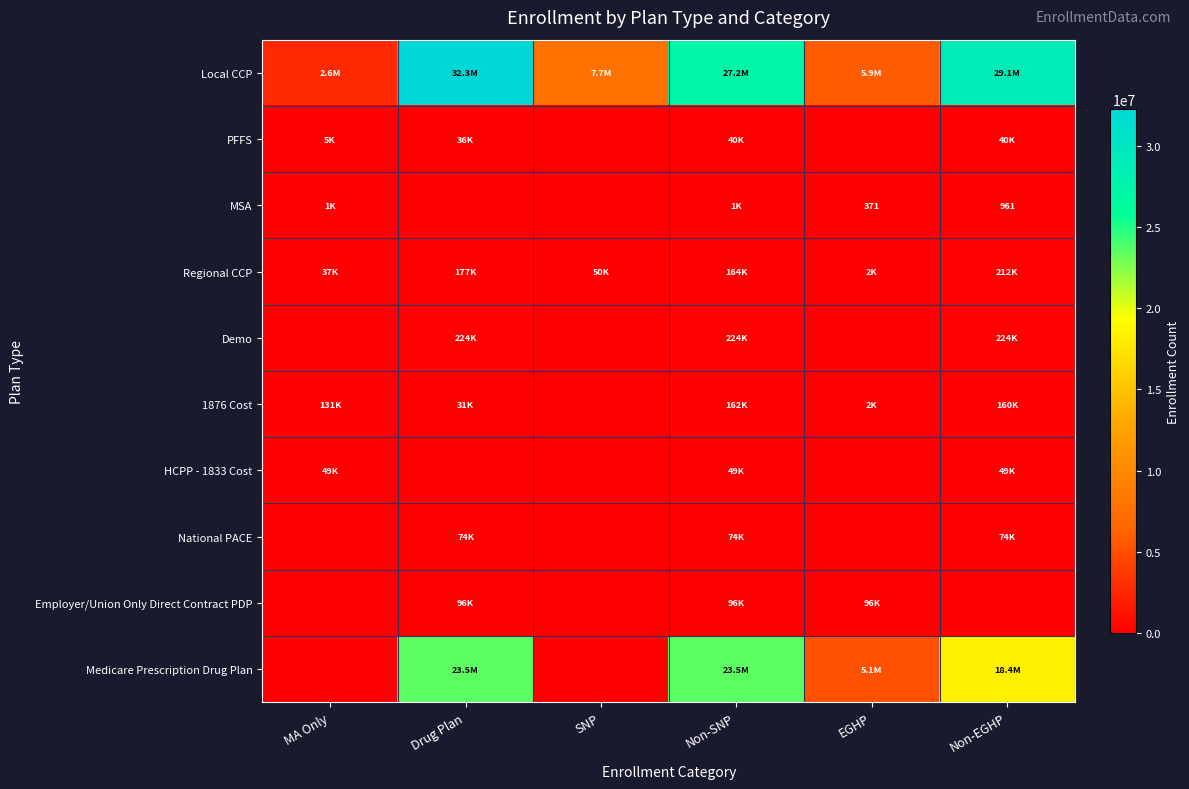

The MSA series shows 581 at EGHP. True or false?

False